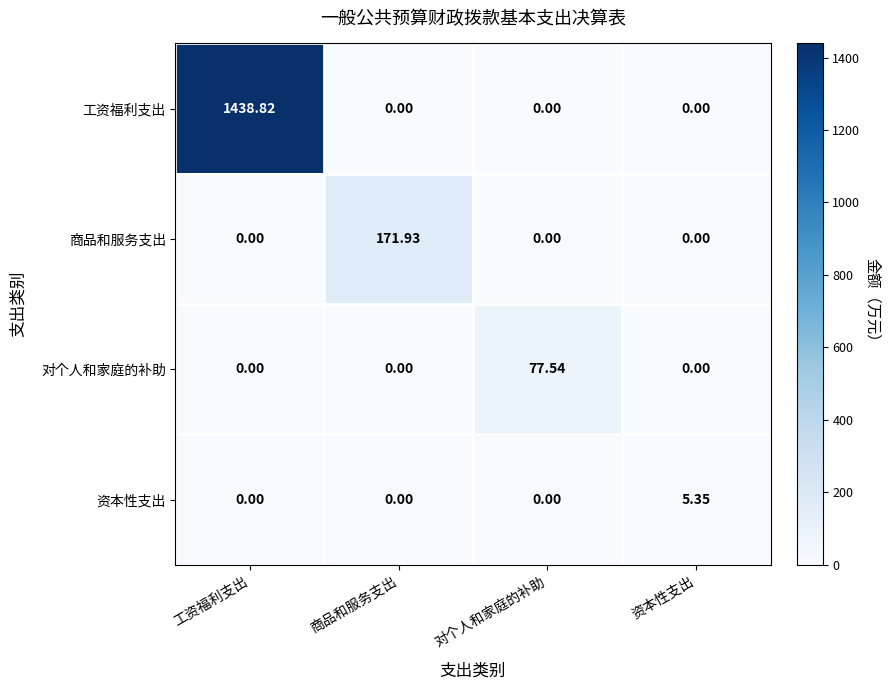

At how many categories does at least one series exceed 634?

1